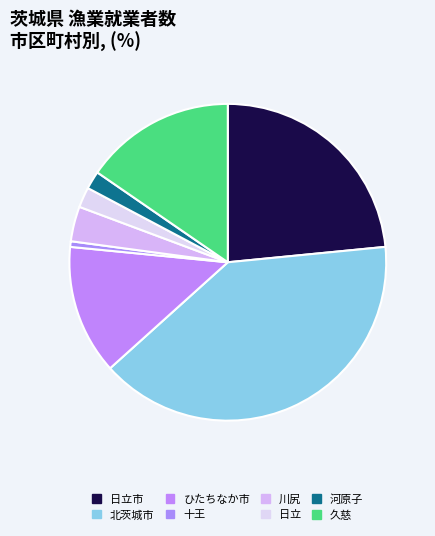

Count the number of slices in the pie.

8